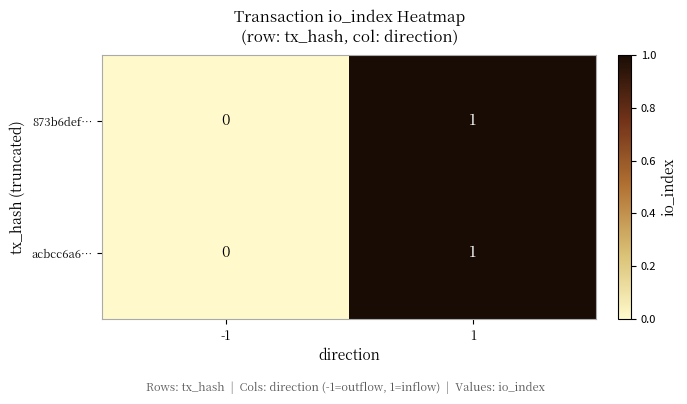

List the labels in order of acbcc6a6… value, largest first.

1, -1